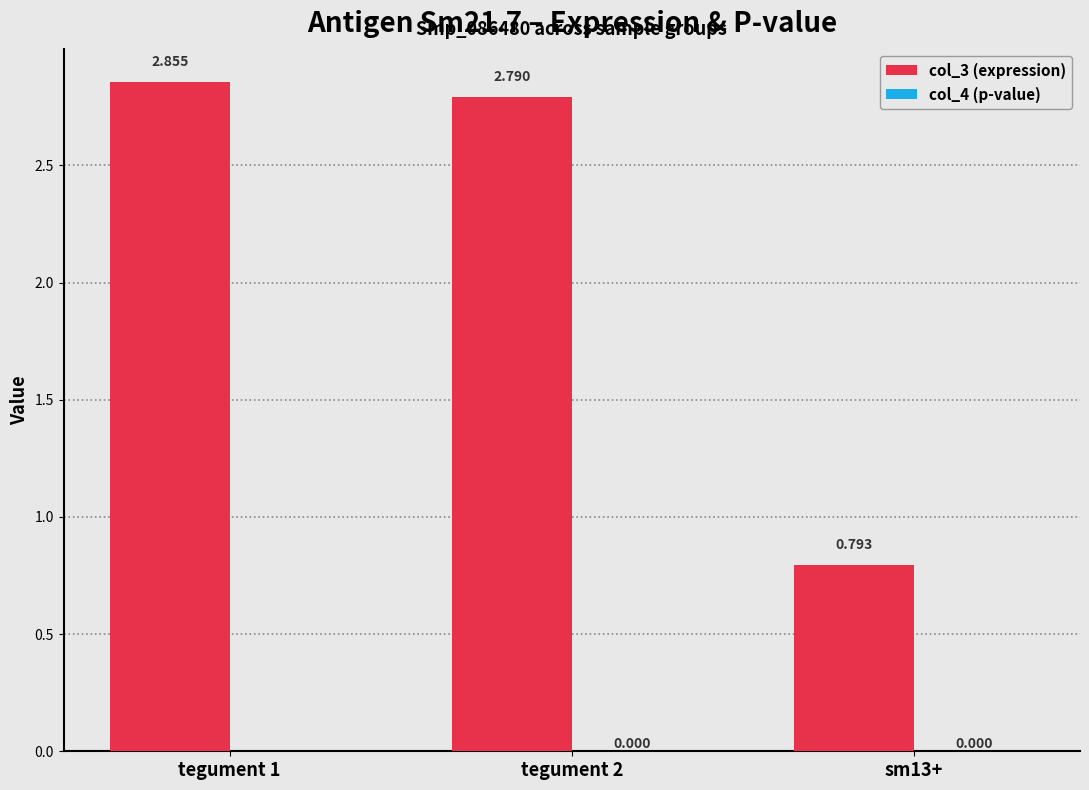

At which category does the chart reach its peak across all series?

tegument 1